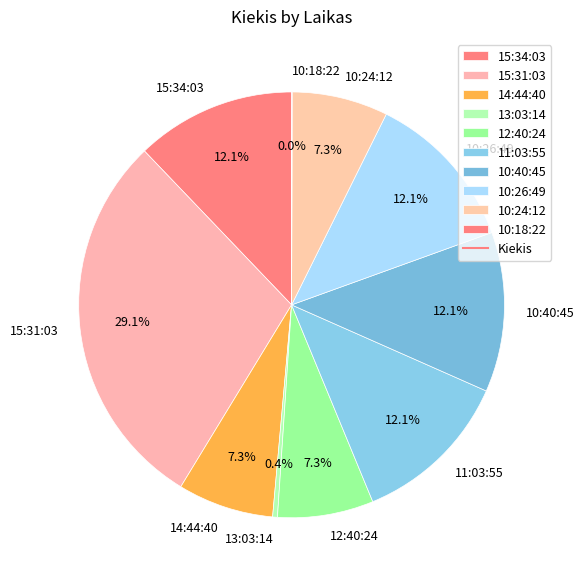

Between 10:24:12 and 15:31:03, which is larger?

15:31:03